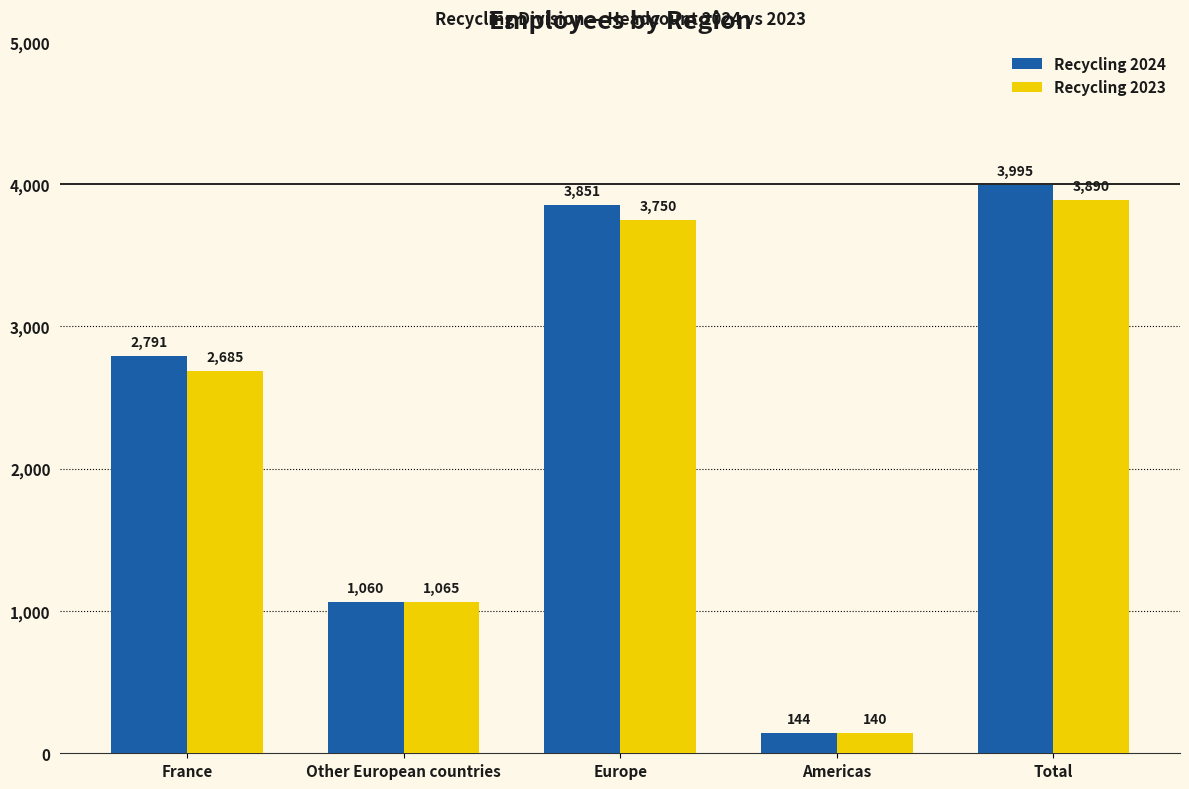

What is the approximate value of Recycling 2023 at Other European countries?

1065